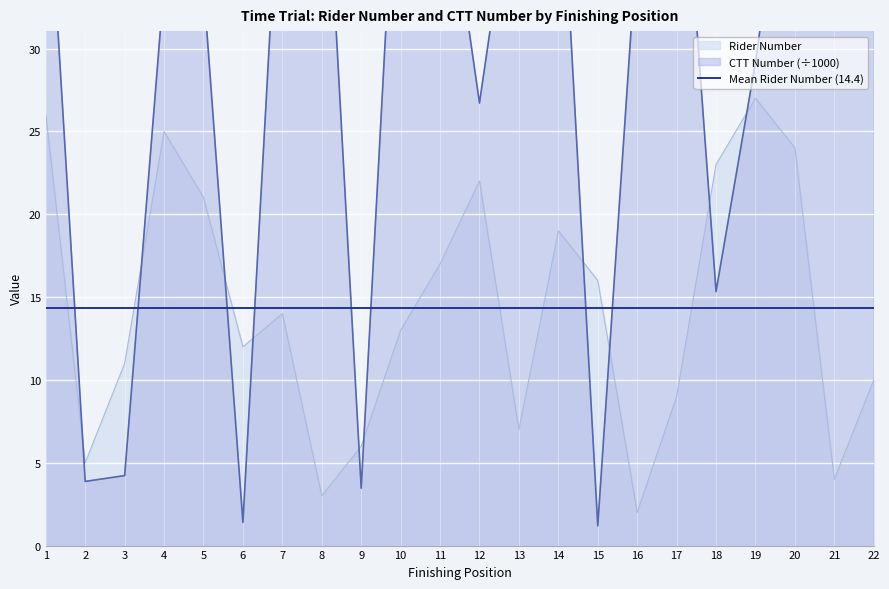

Reading left to right, what are all the values shown in this chart?

Rider Number: 26.0	5.0	11.0	25.0	21.0	12.0	14.0	3.0	6.0	13.0	17.0	22.0	7.0	19.0	16.0	2.0	9.0	23.0	27.0	24.0	4.0	10.0
CTT Number: 43.2	3.9	4.2	33.9	33.8	1.4	44.6	47.0	3.5	47.8	43.3	26.7	43.0	44.6	1.2	36.6	48.1	15.3	29.2	46.3	48.8	33.1